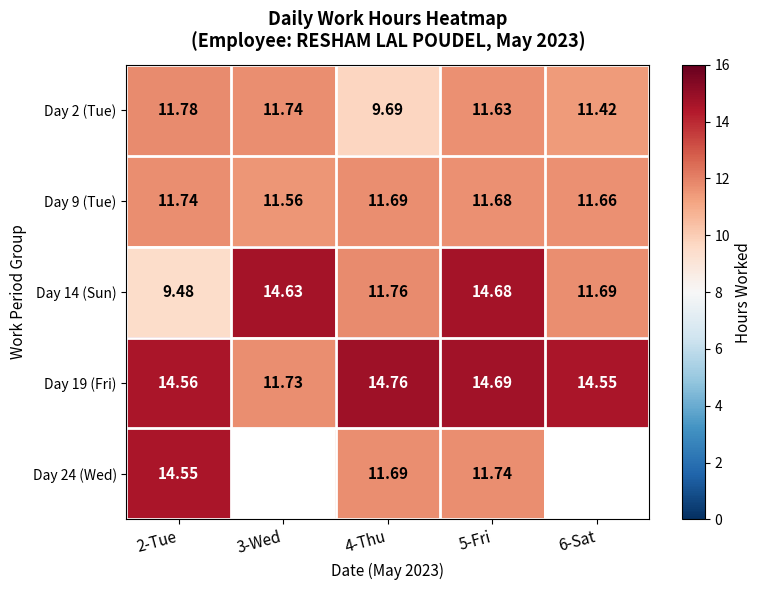

List the labels in order of Day 19 (Fri) value, largest first.

4-Thu, 5-Fri, 2-Tue, 6-Sat, 3-Wed